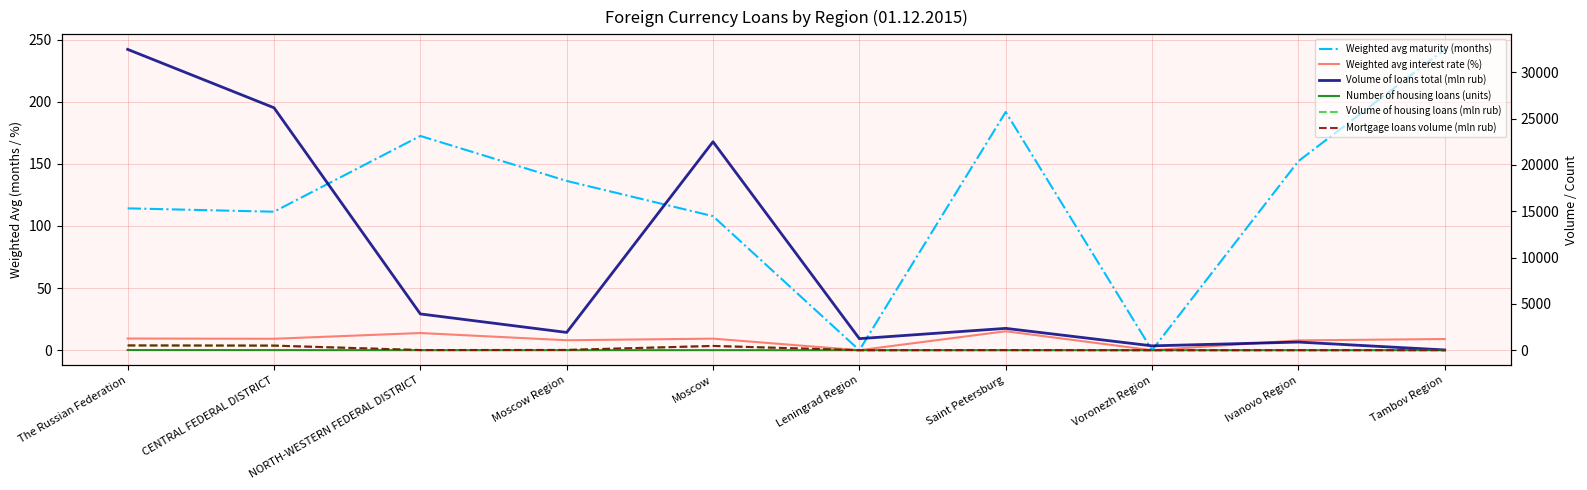

What is the label of the 7th point from the left?

Saint Petersburg